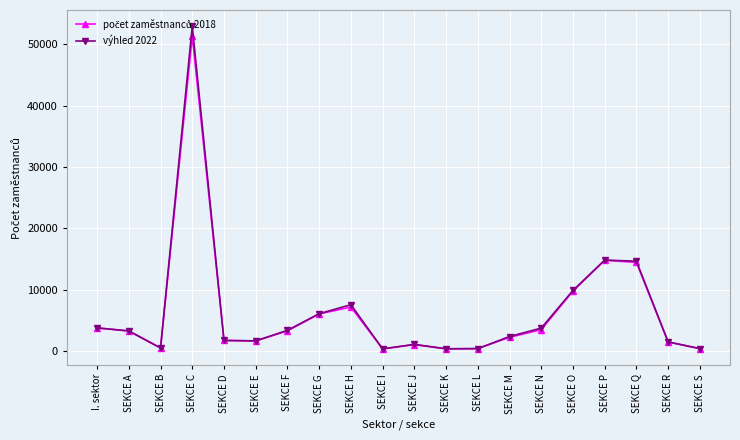

What is the label of the 4th point from the left?

SEKCE C